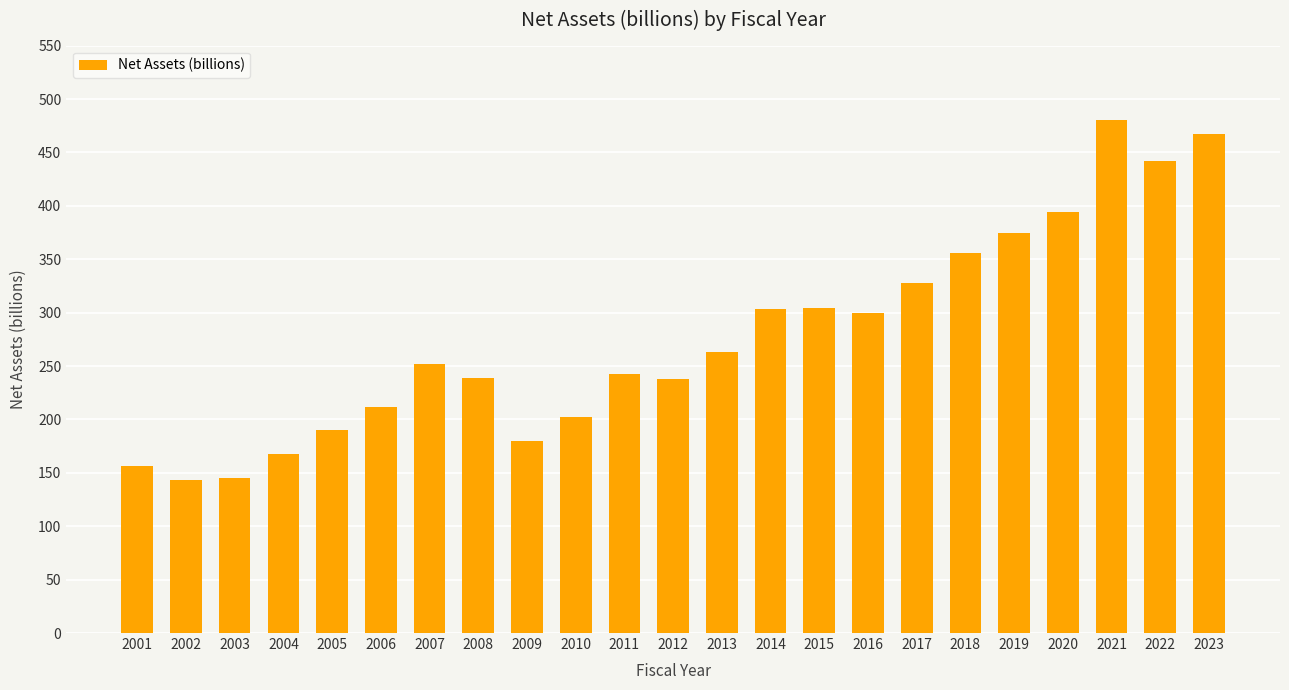

Which category has the highest value across all series?

2021